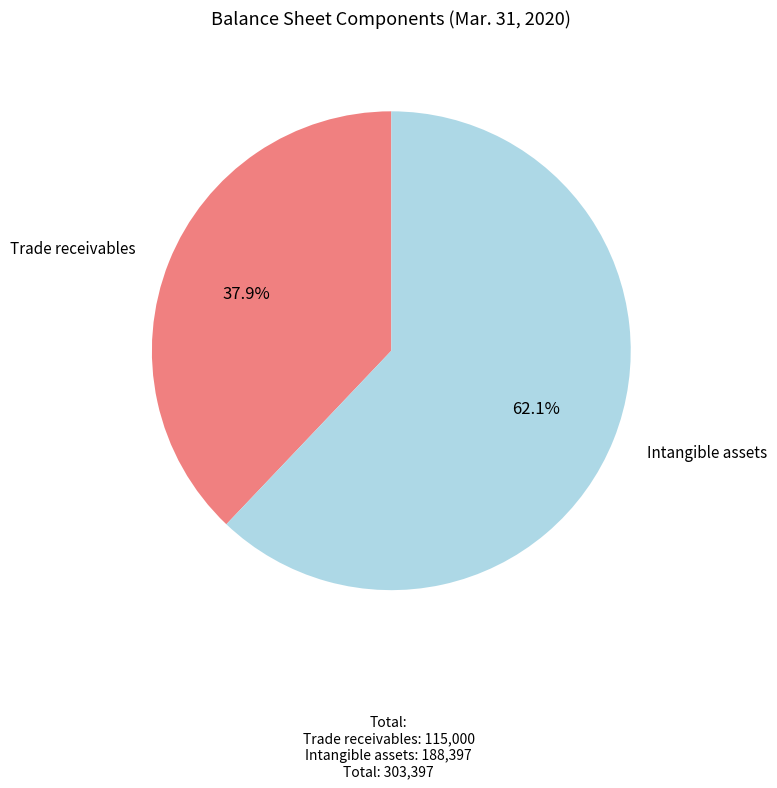

Approximately how many times larger is the value at Trade receivables compared to Intangible assets?

0.6